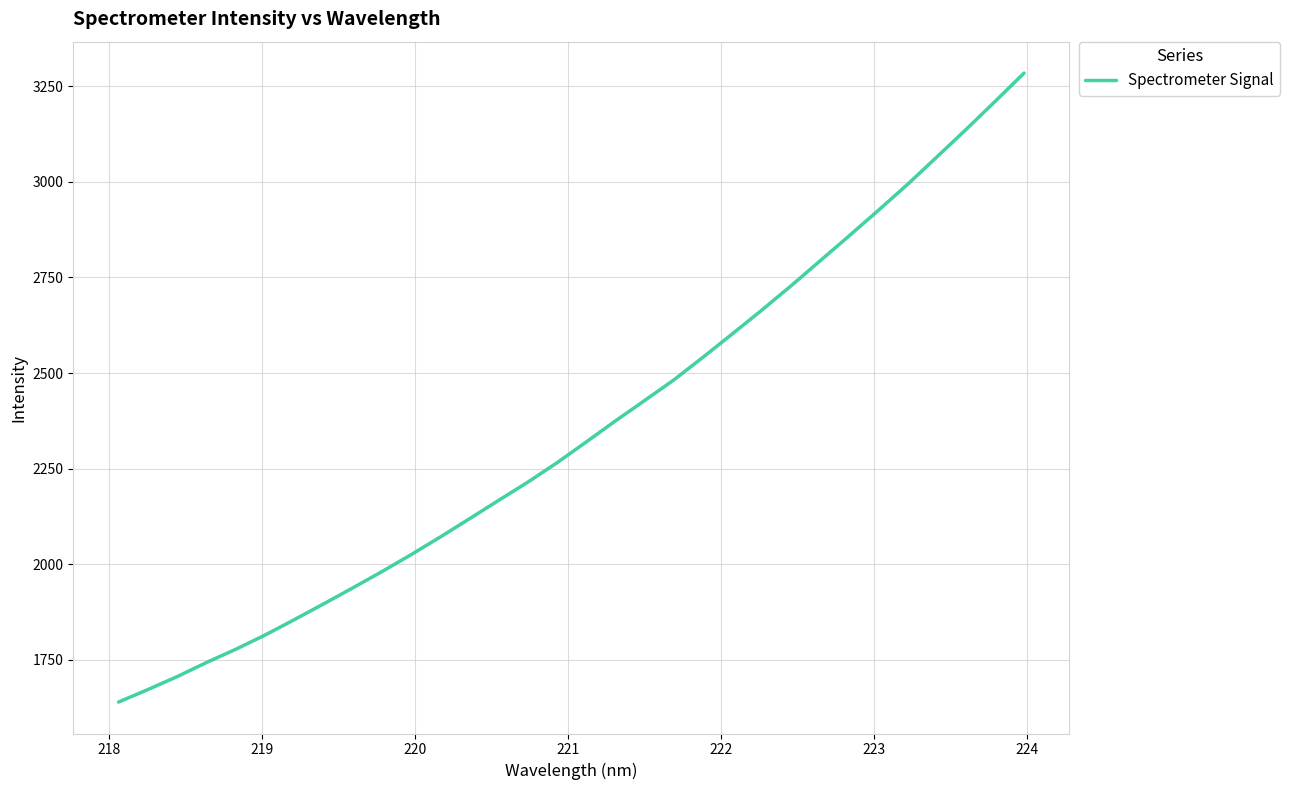

What is the smallest value displayed?

1640.0